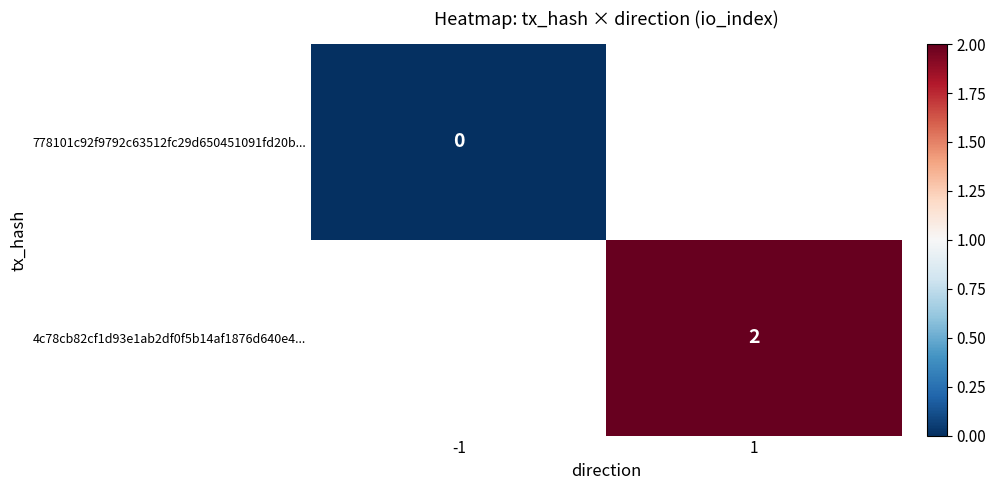

The value of 4c78cb82cf1d93e1ab2df0f5b14af1876d640e4... at 1 is 3. True or false?

False